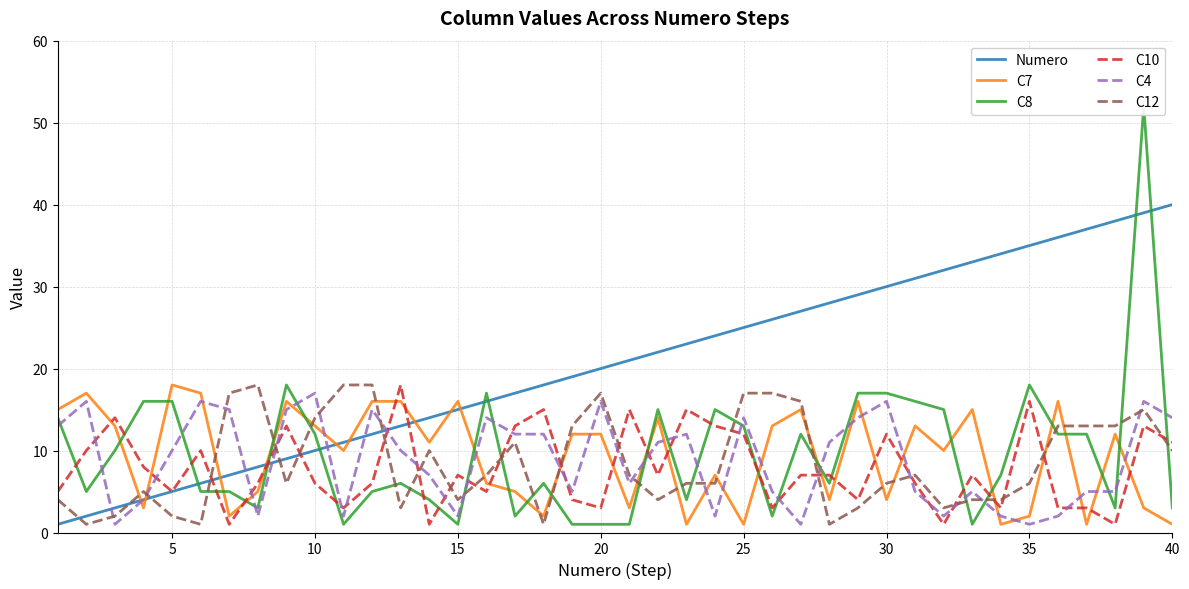

What is the maximum value for C12?

18